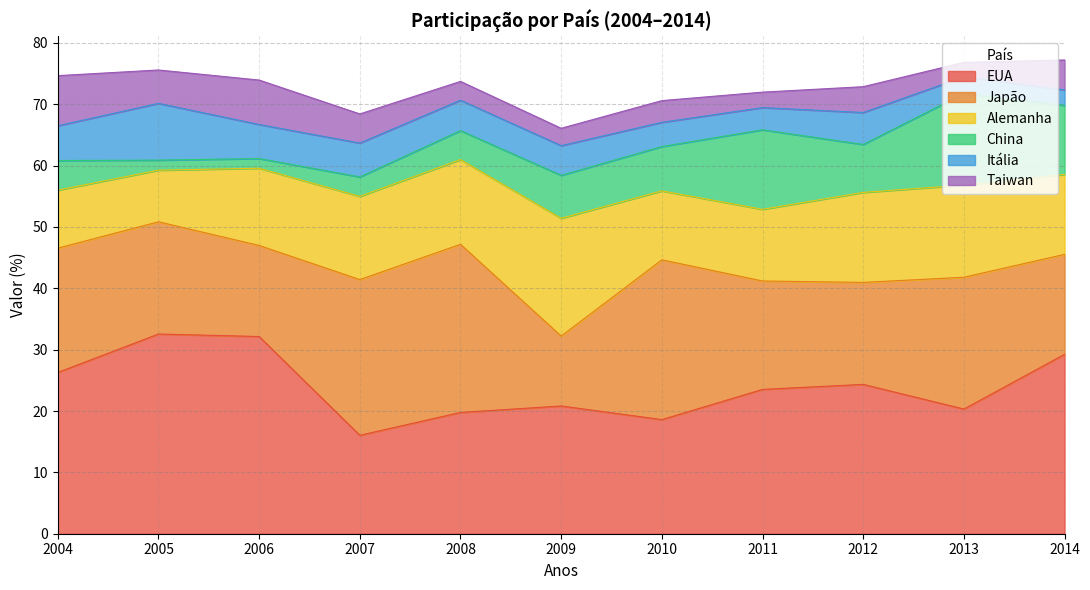

Which series changed the most between 2005 and 2006?

Alemanha